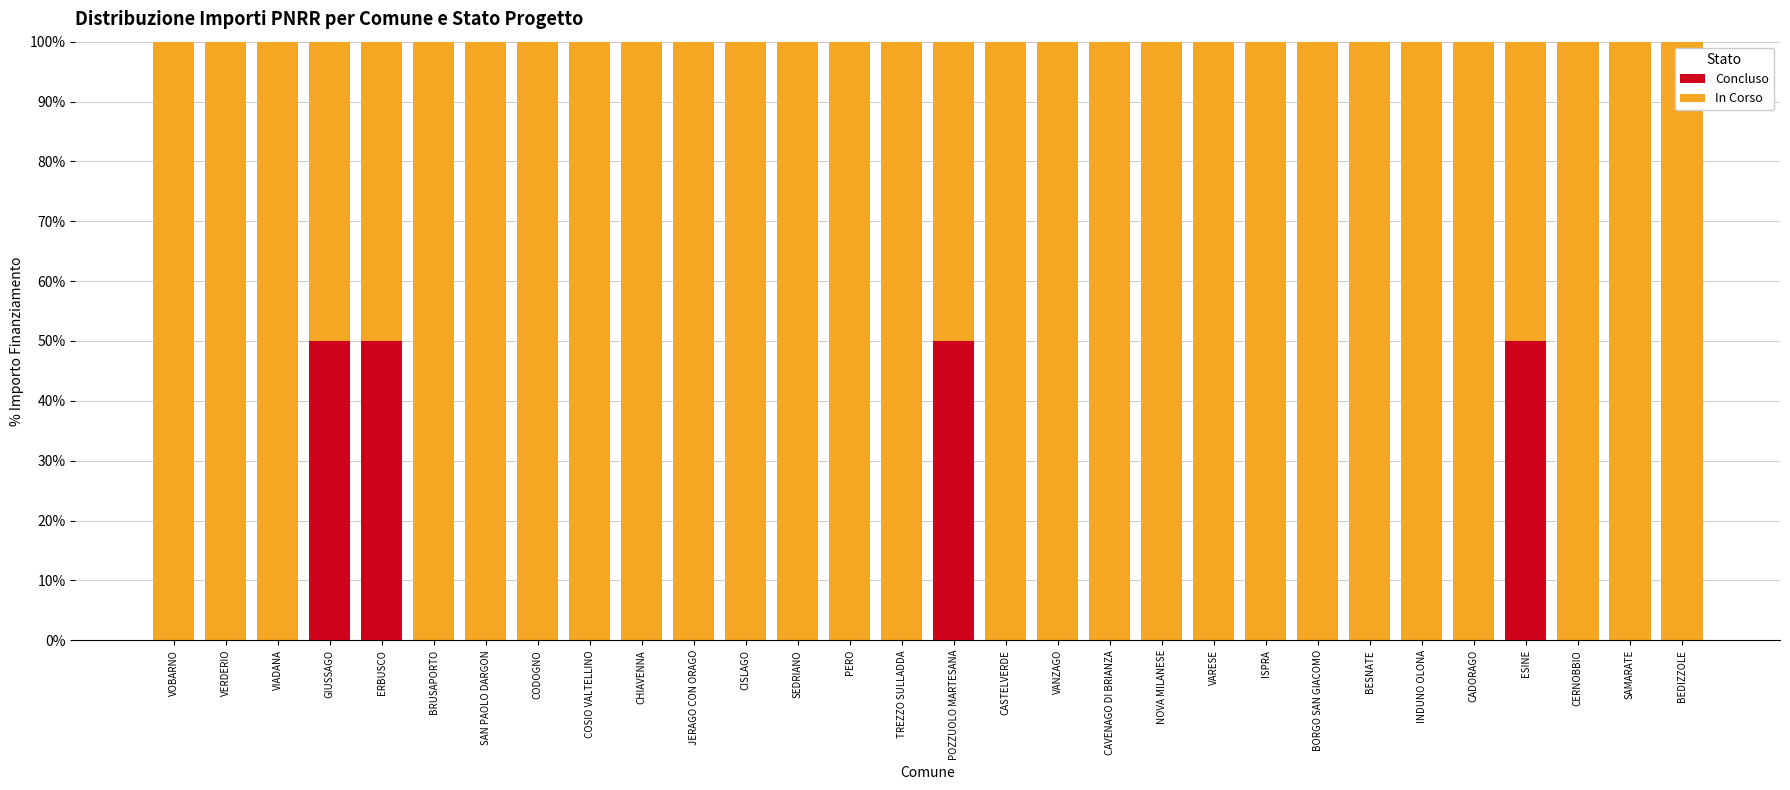

What is the total value across all series at SEDRIANO?

100